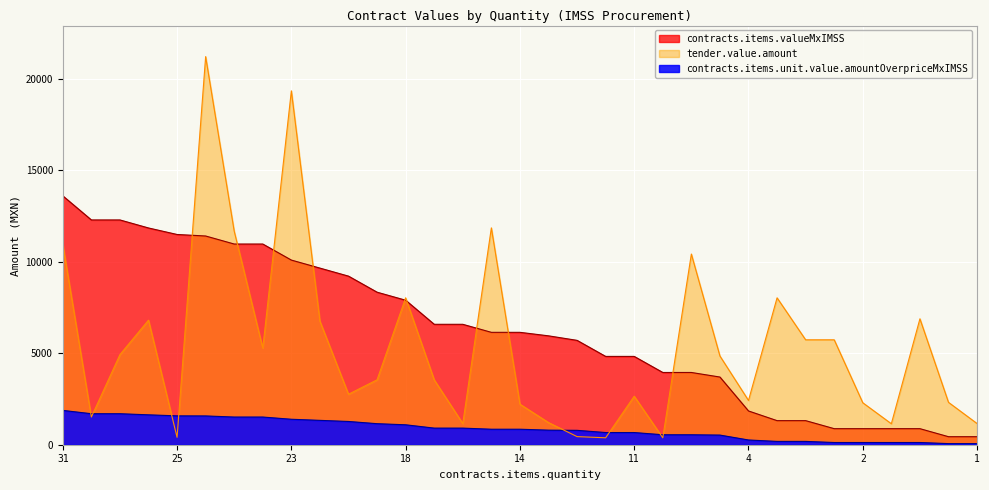

At which label does contracts.items.valueMxIMSS reach its peak?

31